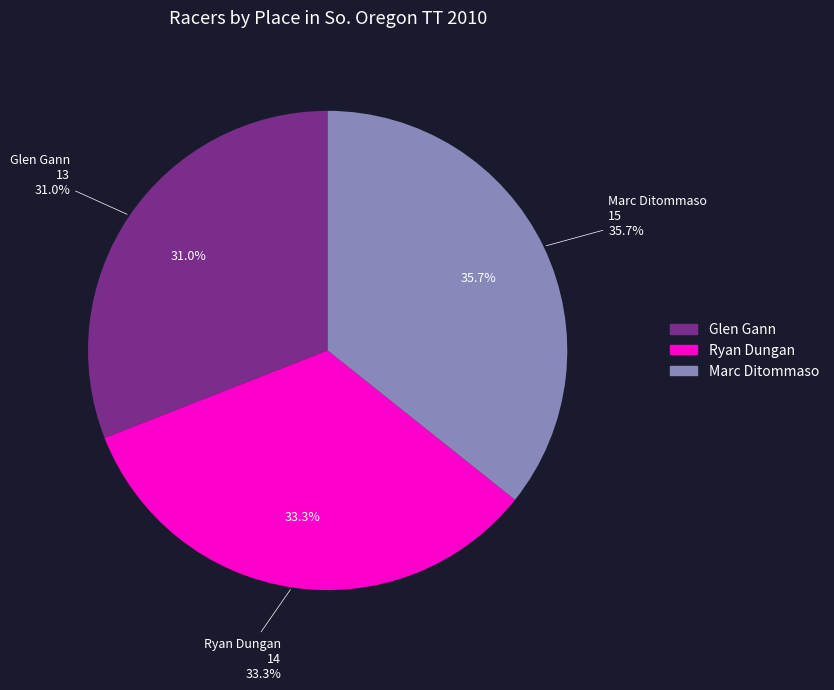

What is the change in value from Glen Gann to Marc Ditommaso?

+2